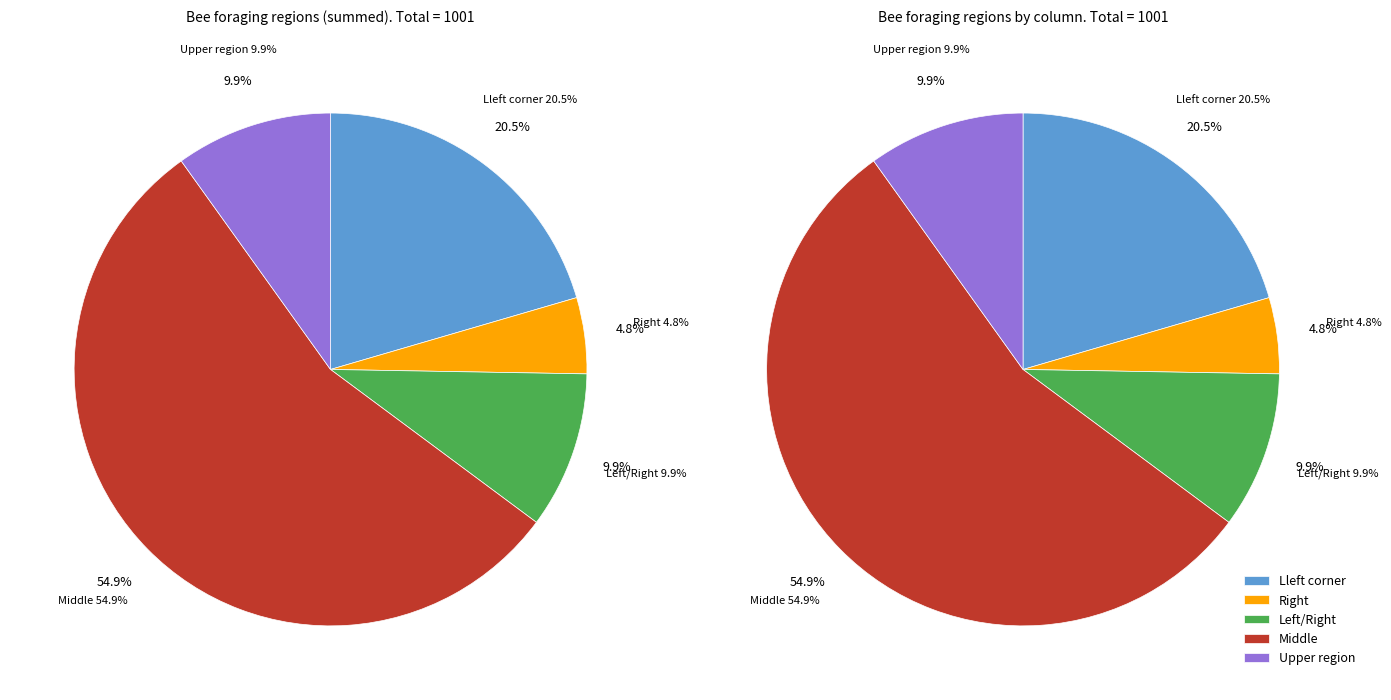

True or false: 6 accounts for 18% of the total.

False